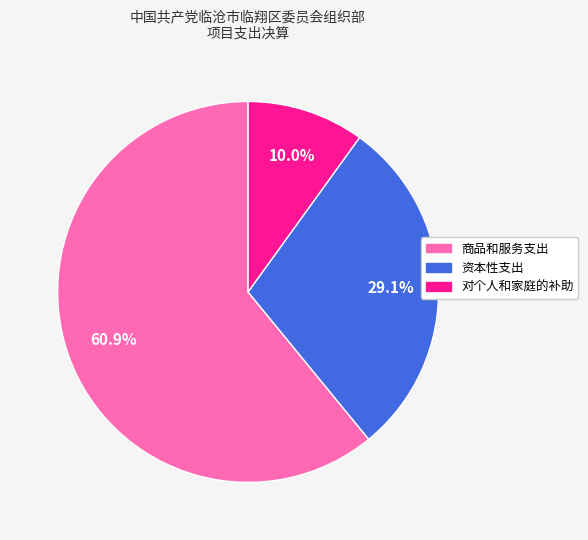

Rank the categories by value from lowest to highest.

对个人和家庭的补助, 资本性支出, 商品和服务支出